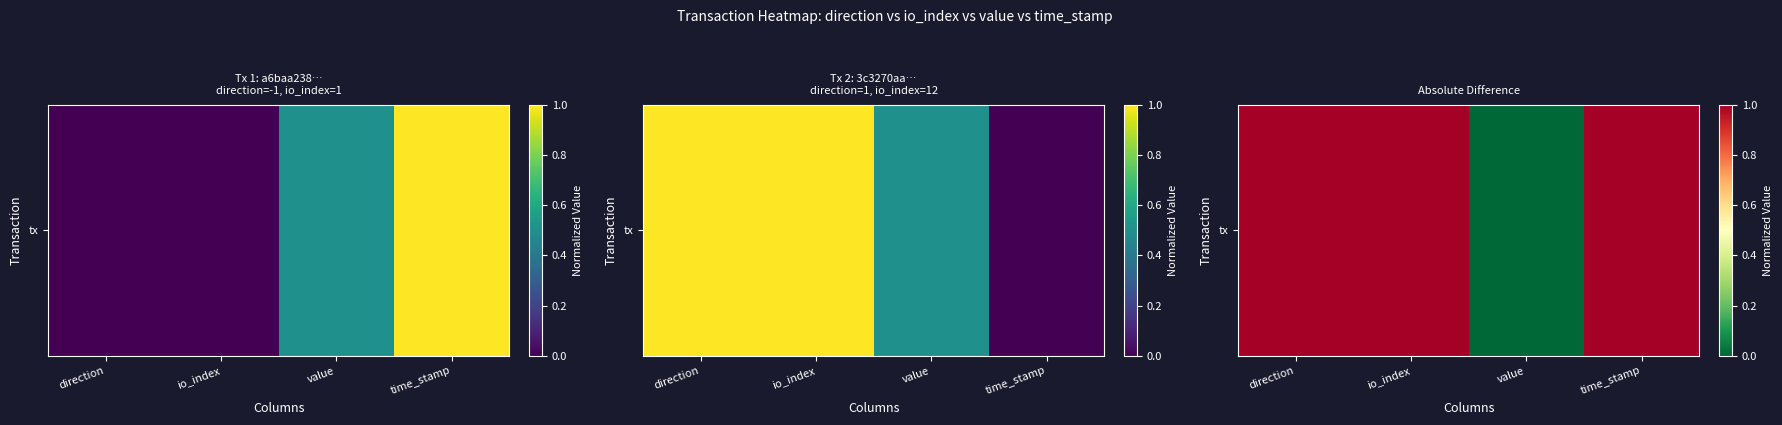

Rank the categories by value from highest to lowest.

direction, io_index, time_stamp, value